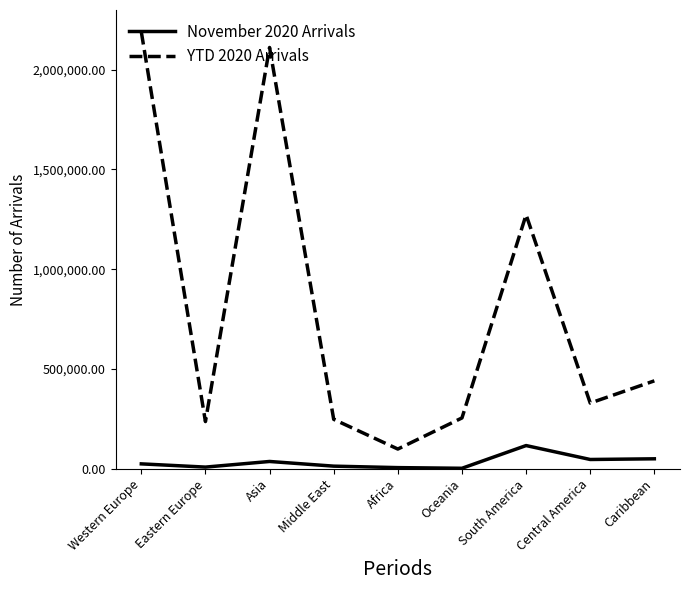

At how many categories does at least one series exceed 1958434?

2